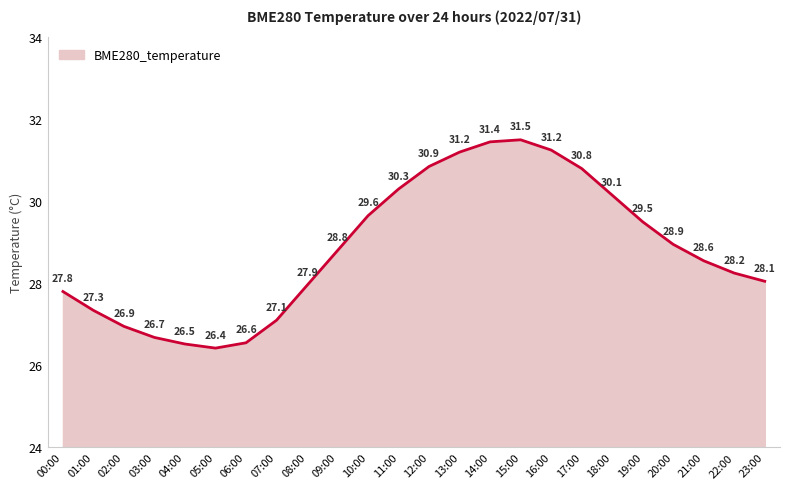

Where is the first local maximum?

15:00